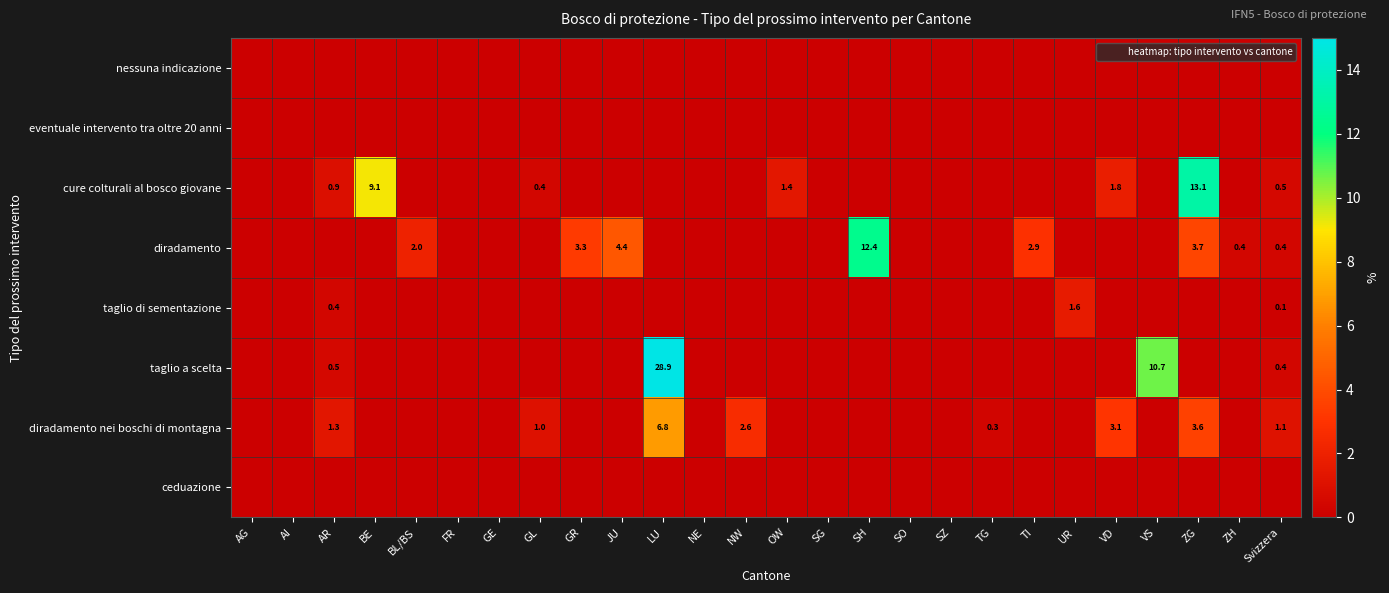

What is the difference between the highest and lowest values at TI?

2.9